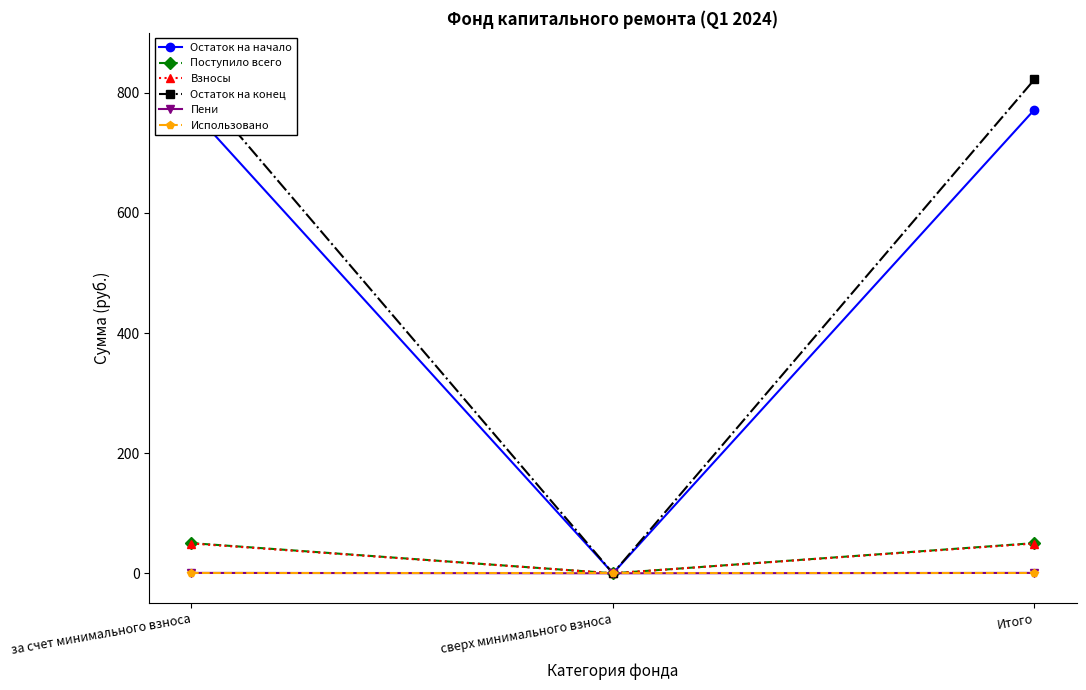

What is the sum of the Остаток на начало values at сверх минимального взноса and за счет минимального взноса?

772.2